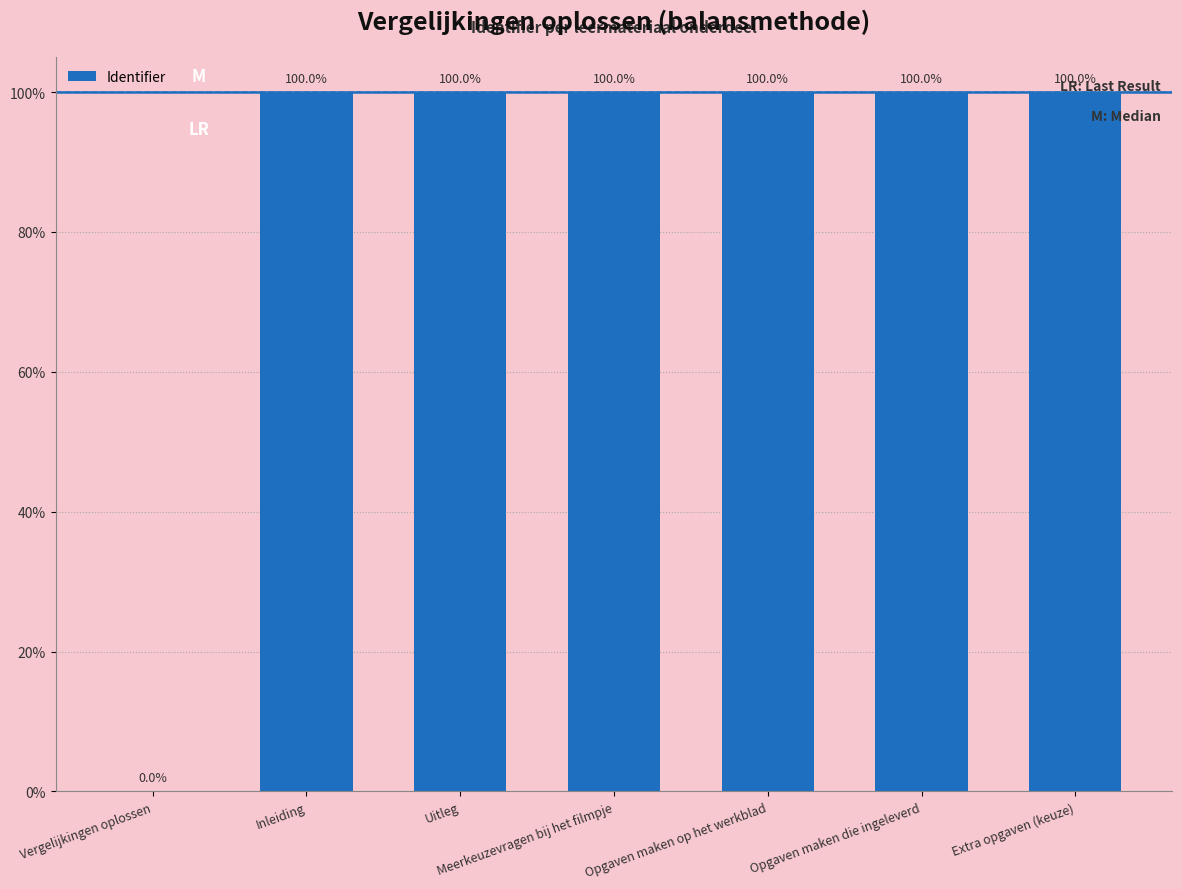

Between Opgaven maken op het werkblad and Inleiding, which is larger?

Opgaven maken op het werkblad